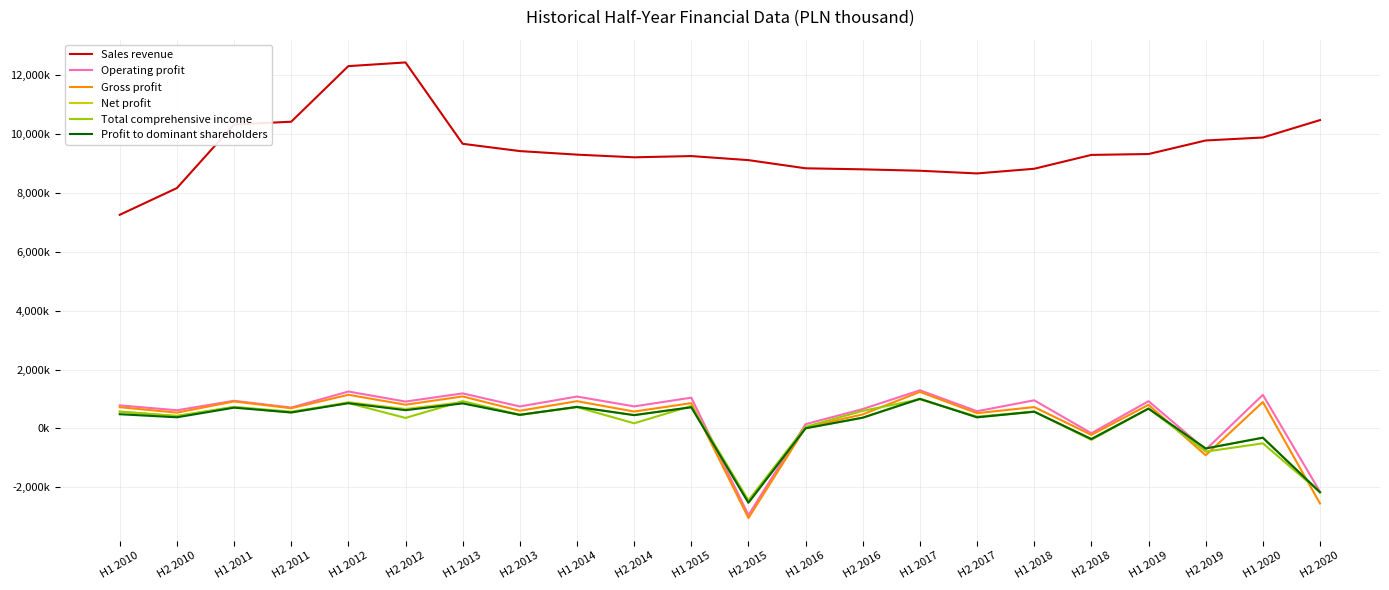

What are all the series names shown in the legend?

Sales revenue, Operating profit, Gross profit, Net profit, Total comprehensive income, Profit to dominant shareholders